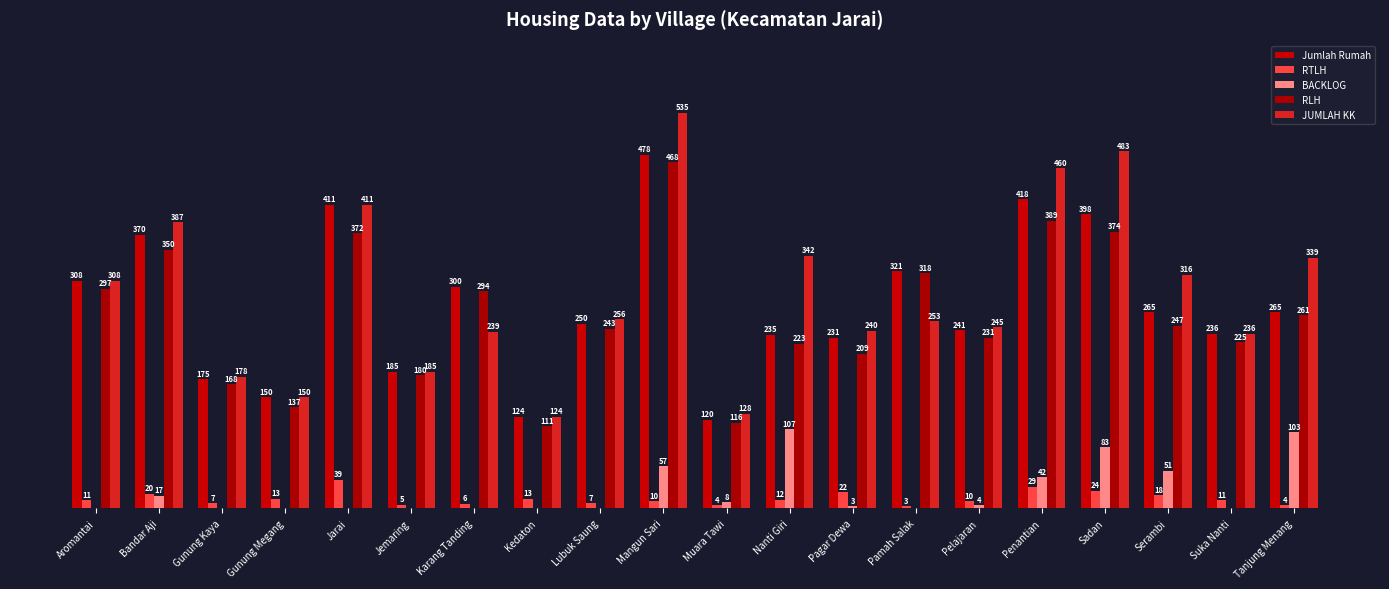

True or false: RLH has a value of 243 at Jarai.

False